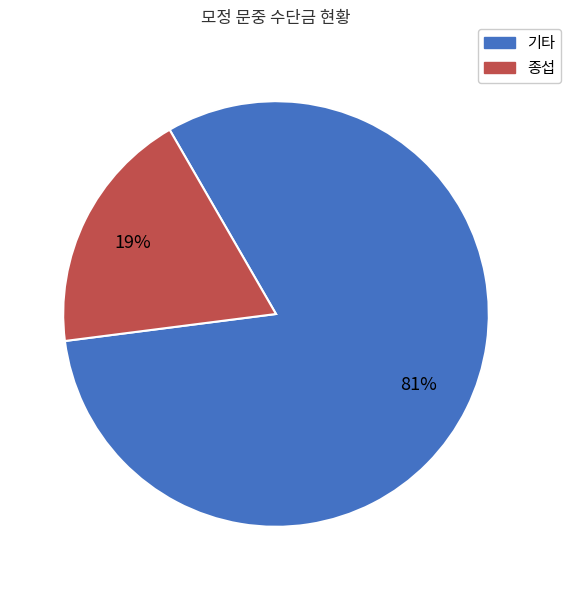

To the nearest percent, what is the average slice percentage?

50%